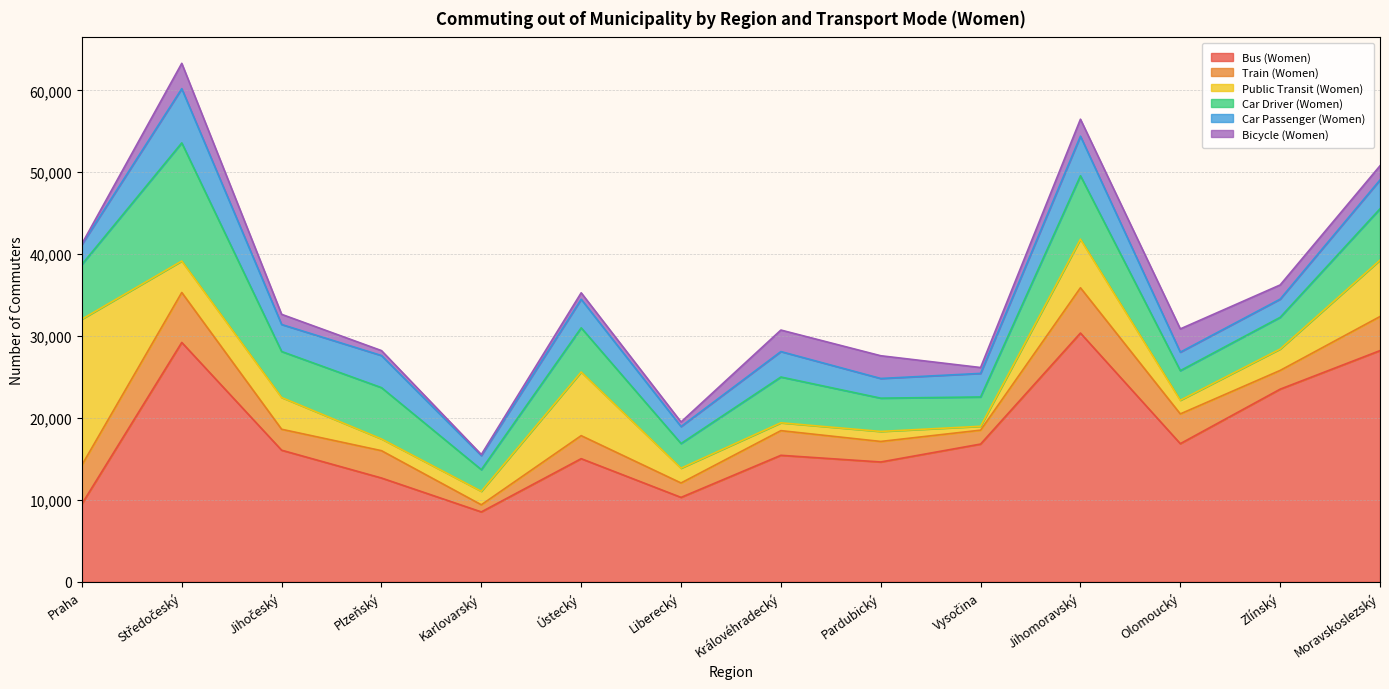

The value of Car Driver (Women) at Středočeský is 5857. True or false?

False